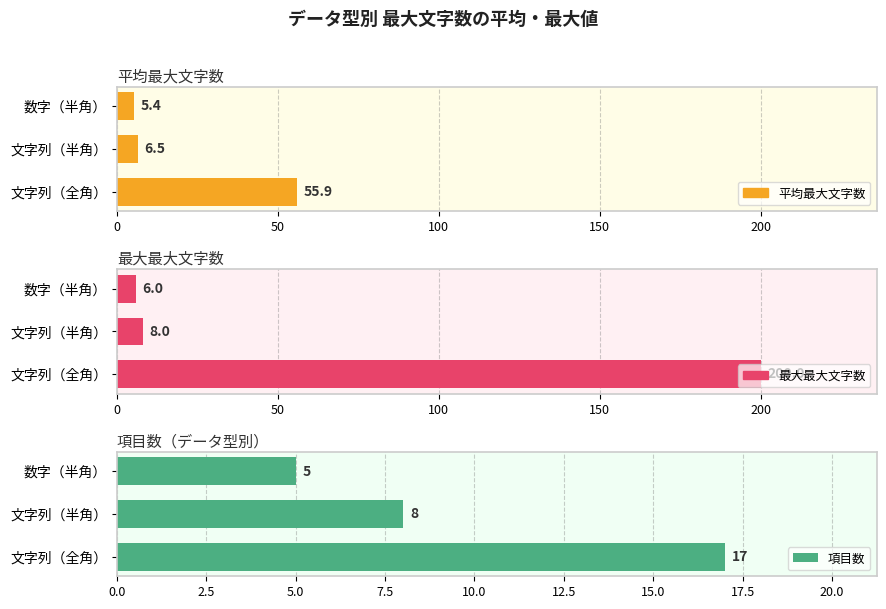

Rank the categories by 項目数 value from highest to lowest.

文字列（全角）, 文字列（半角）, 数字（半角）